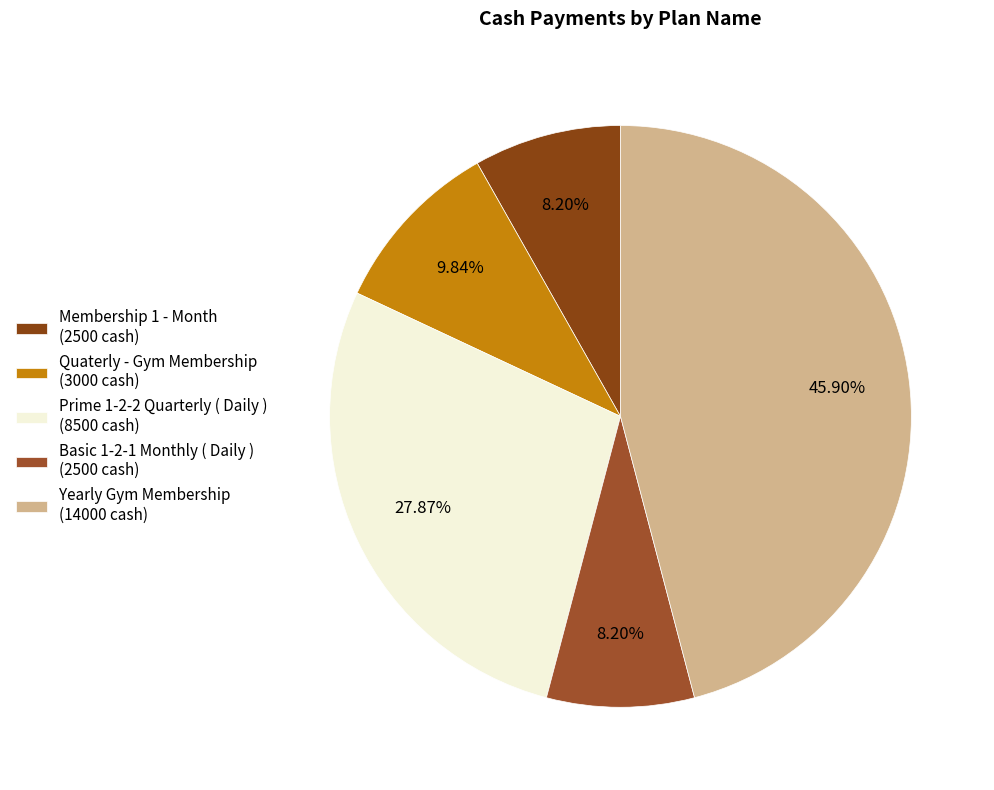

How many segments does this pie chart have?

5